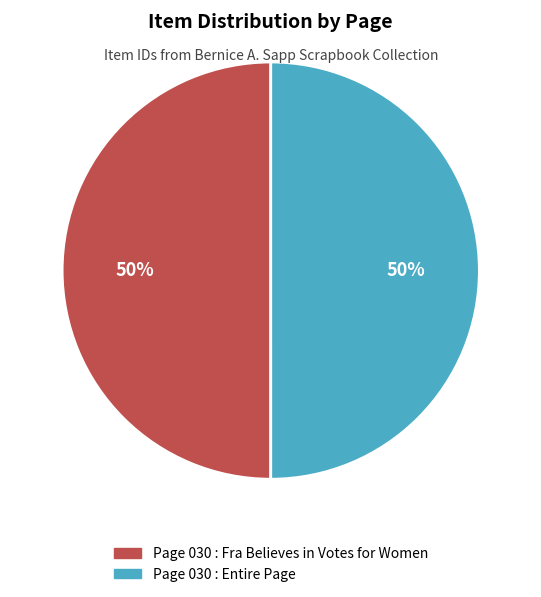

Is the sum of Page 030 : Fra Believes in Votes for Women and Page 030 : Entire Page greater than half?

Yes